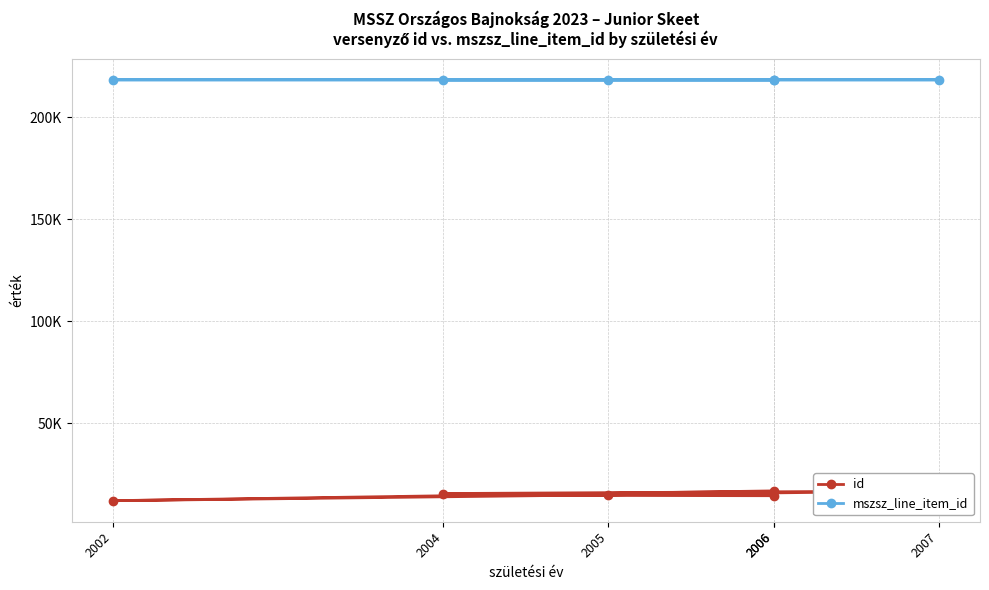

Rank the series by their average value, from lowest to highest.

id, mszsz_line_item_id